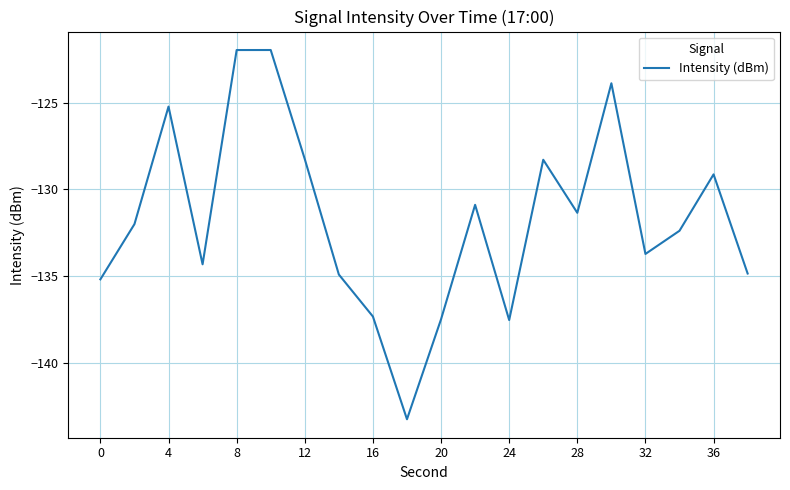

What is the difference between the maximum and minimum values?

21.3